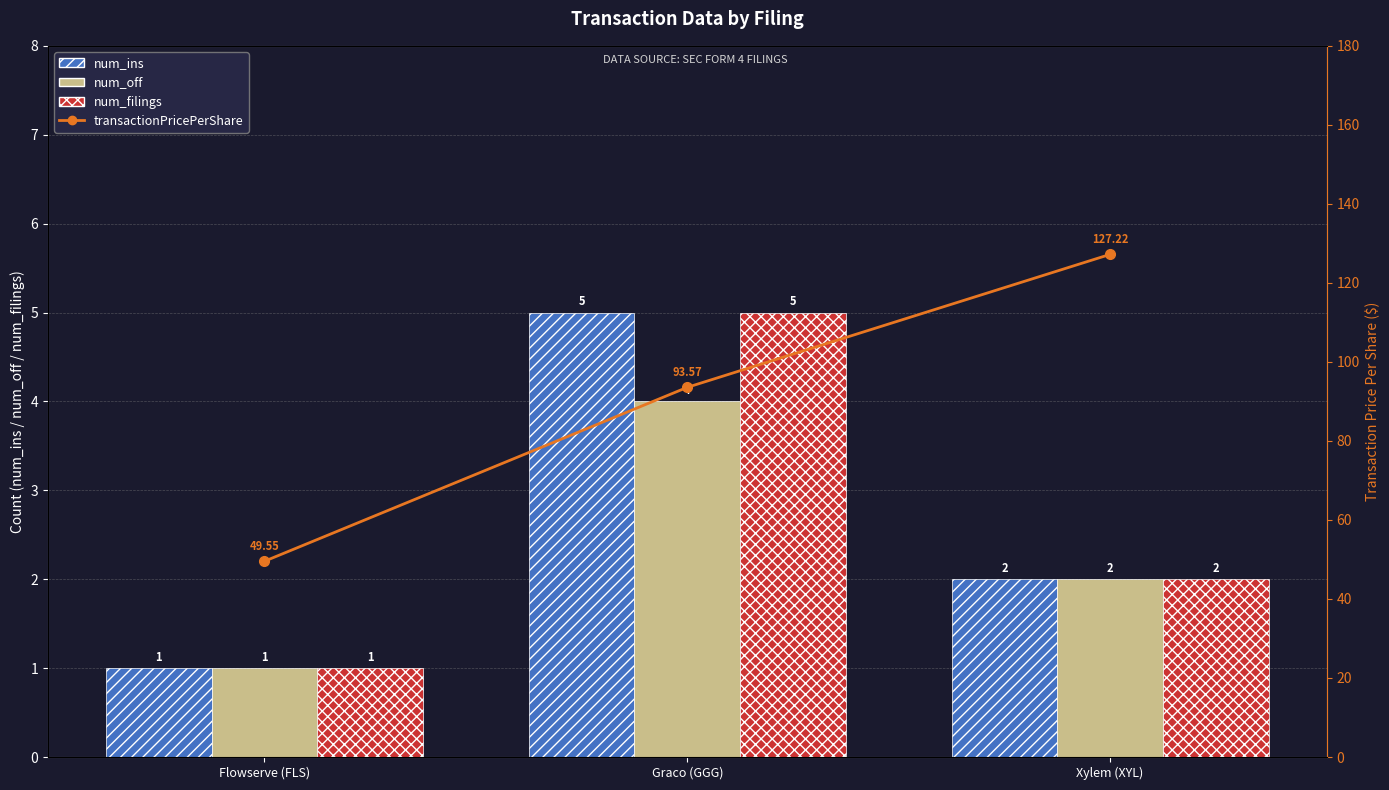

What are all the series names shown in the legend?

num_ins, num_off, num_filings, transactionPricePerShare